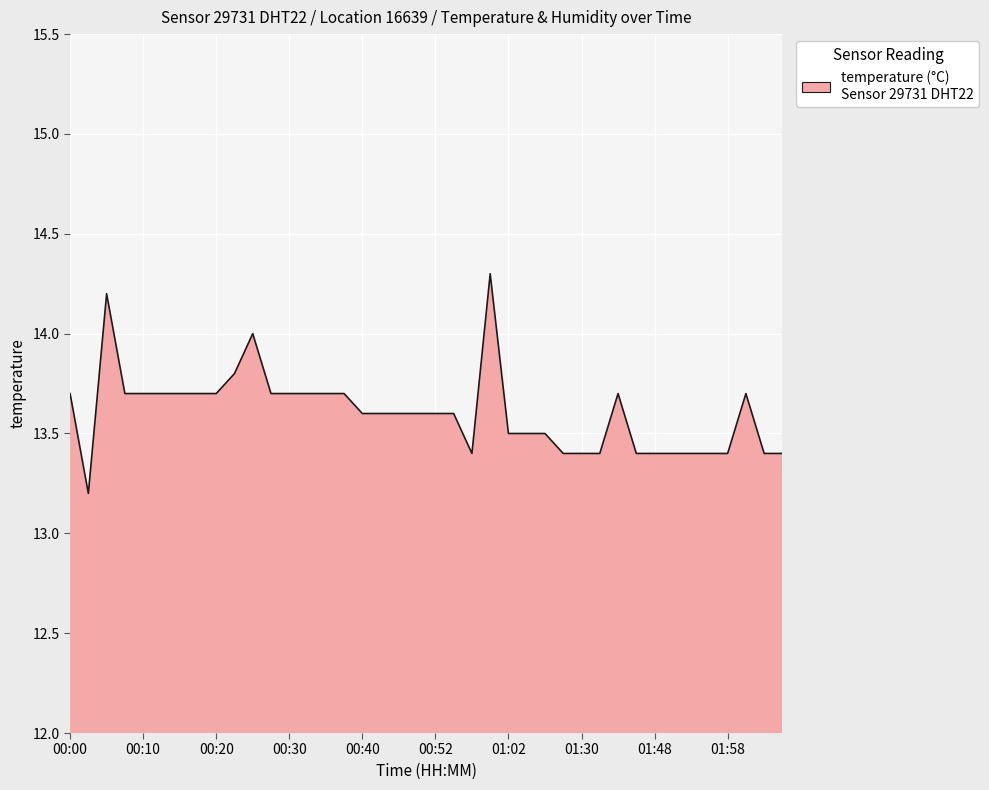

What is the greatest value displayed?

14.3